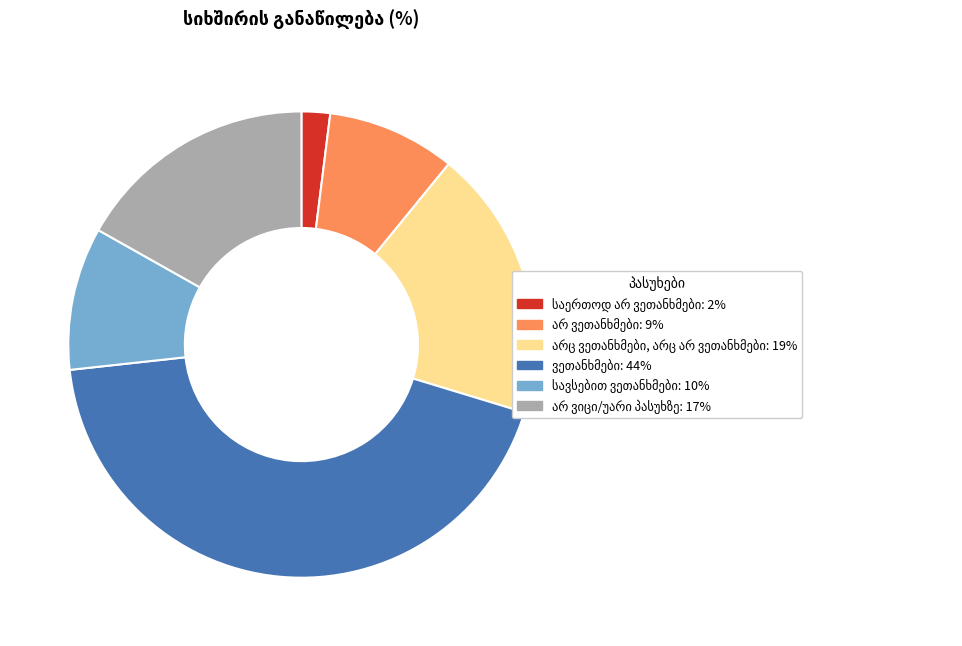

Is there a majority slice in this chart?

No